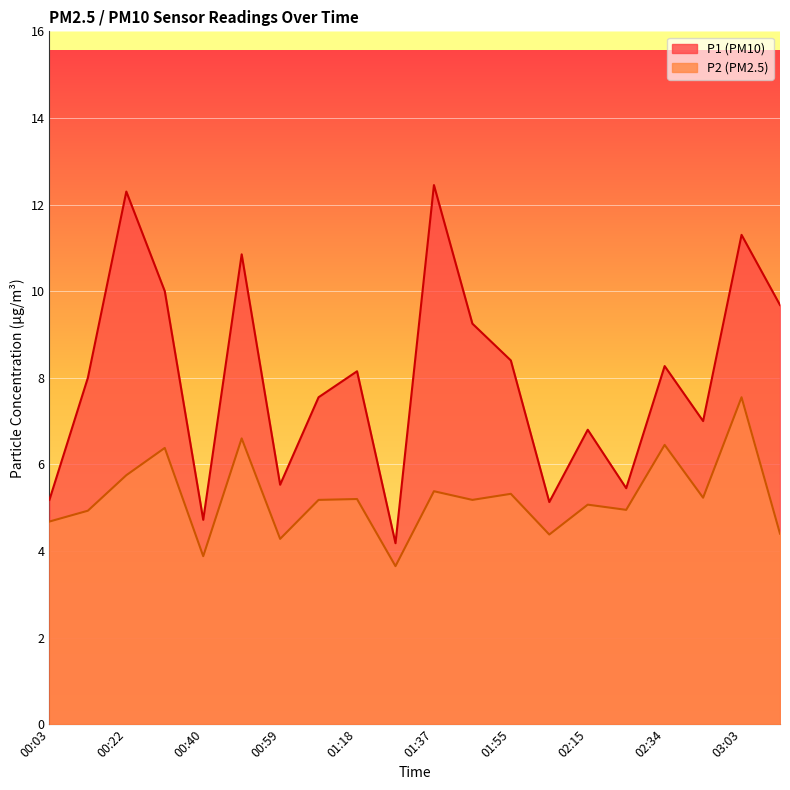

True or false: P2 and P1 intersect in this chart.

False